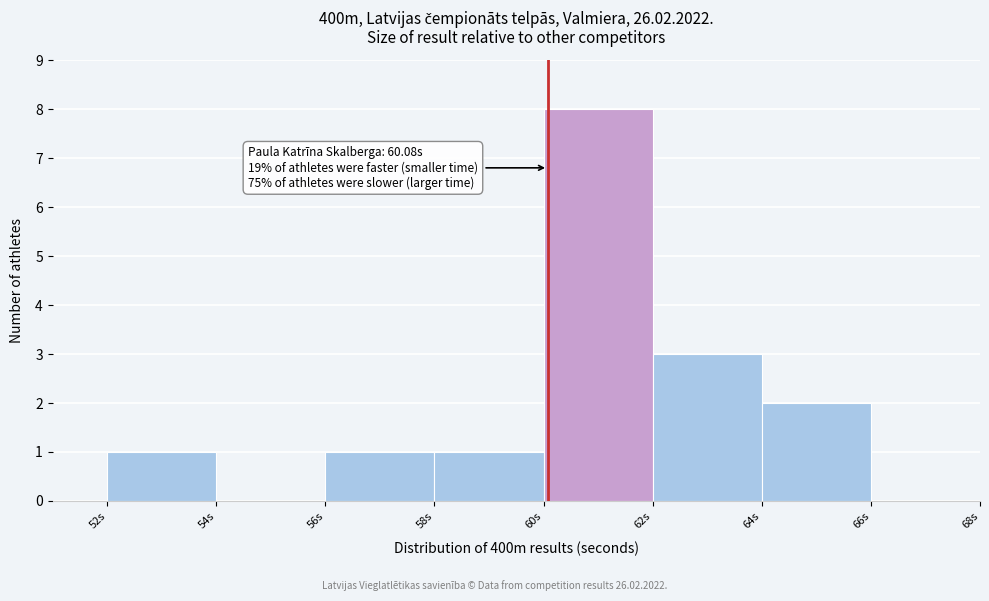

Which range on the x-axis has the tallest bar?

60 to 62